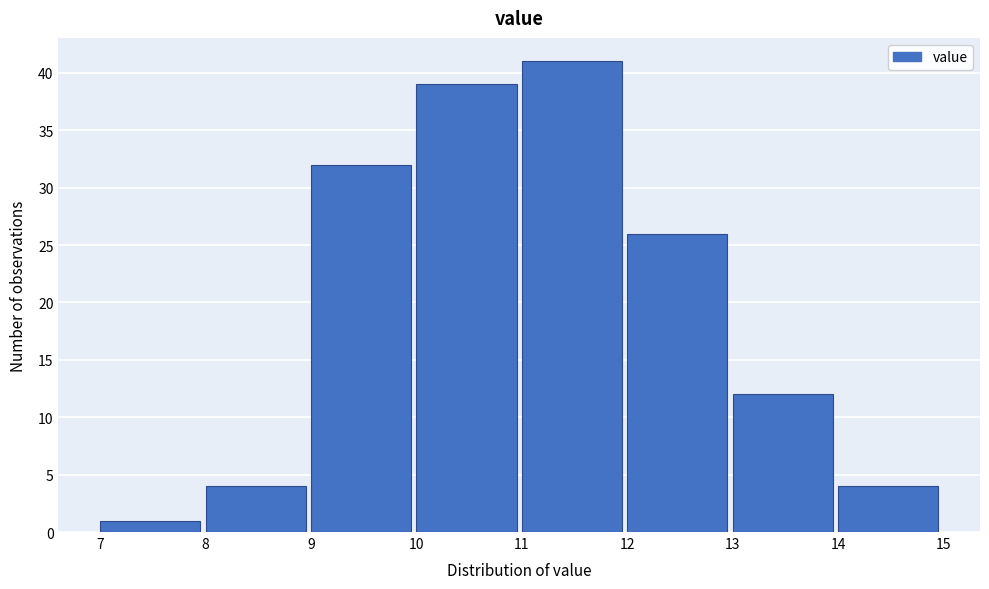

Which range on the x-axis has the tallest bar?

11 to 12